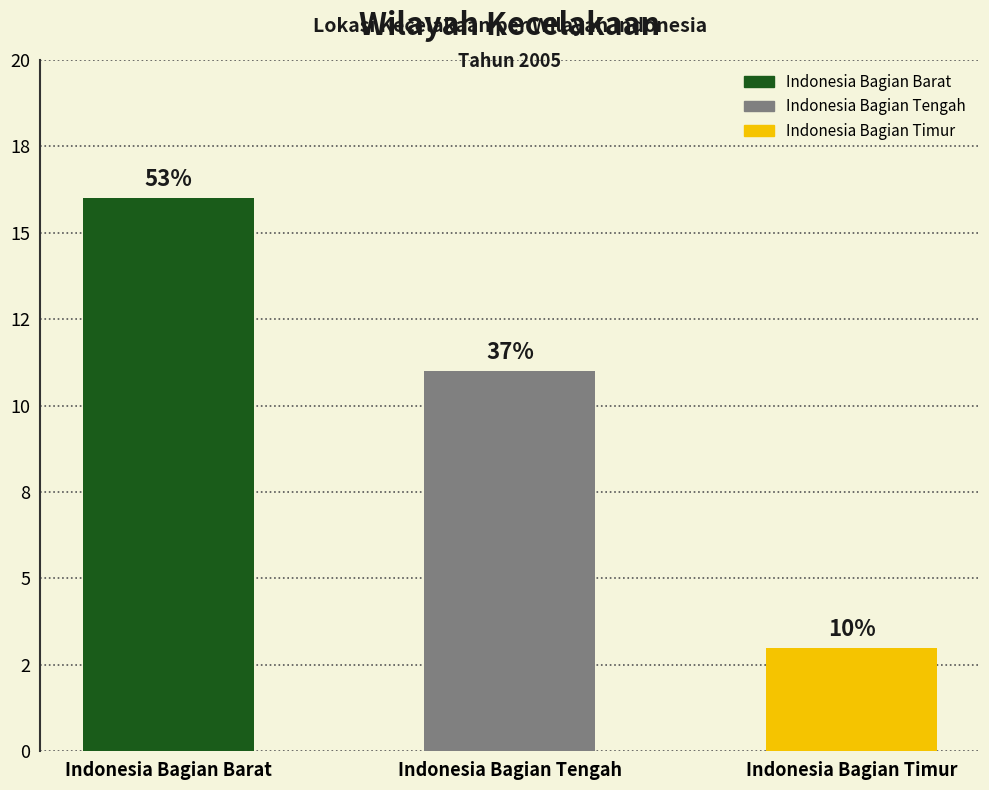

Does the chart contain any negative values?

No